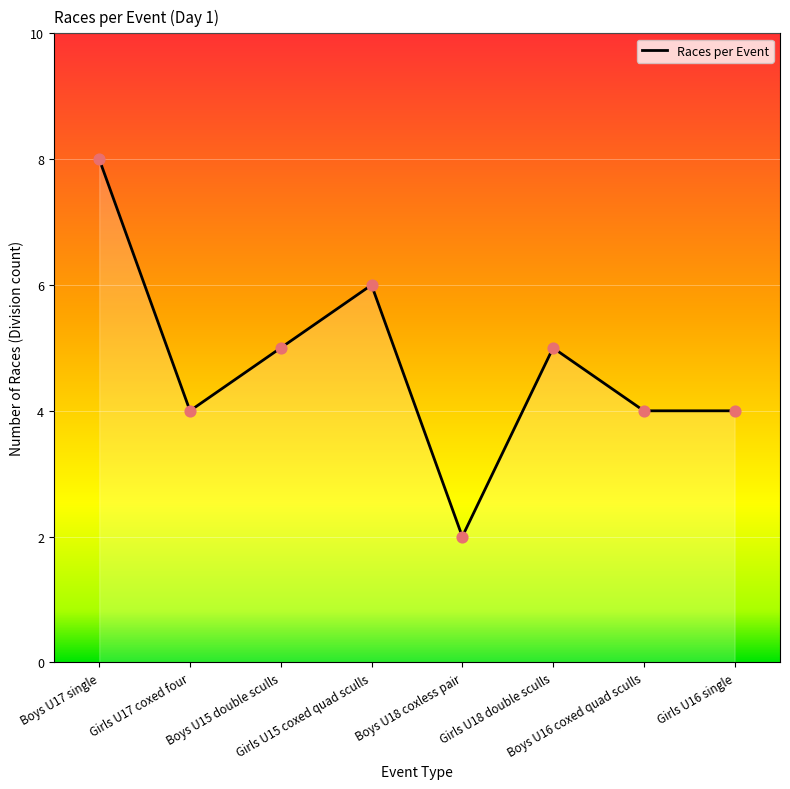

What is the ratio of the value at Boys U18 coxless pair to the value at Boys U16 coxed quad sculls?

0.5